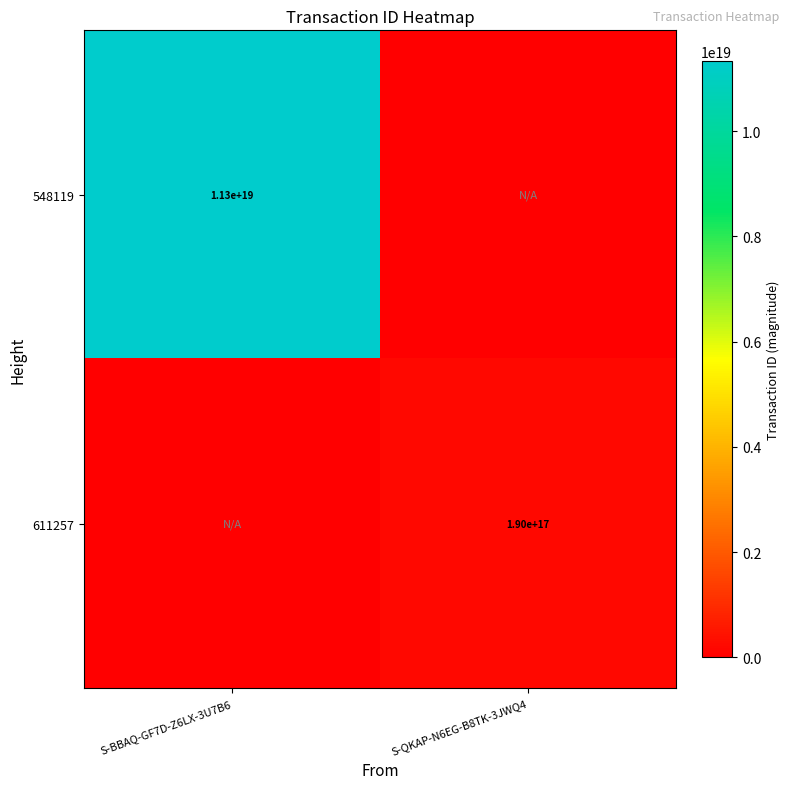

Is it true that 611257 equals 190000000000000000 at S-QKAP-N6EG-B8TK-3JWQ4?

True